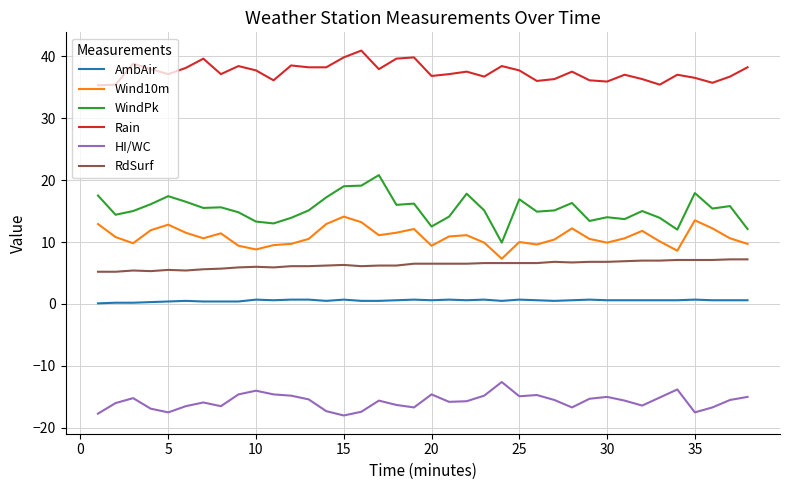

Rank the series by their maximum value, from lowest to highest.

HI/WC, AmbAir, RdSurf, Wind10m, WindPk, Rain